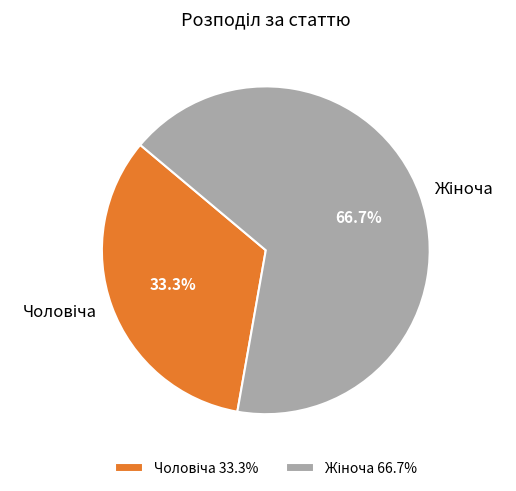

How many slices are in this pie chart?

2